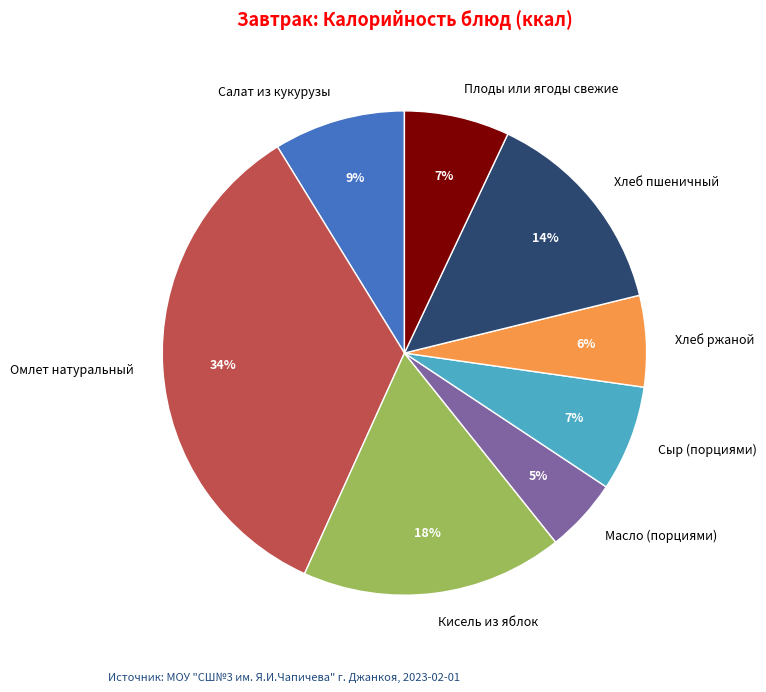

How many slices are in this pie chart?

8